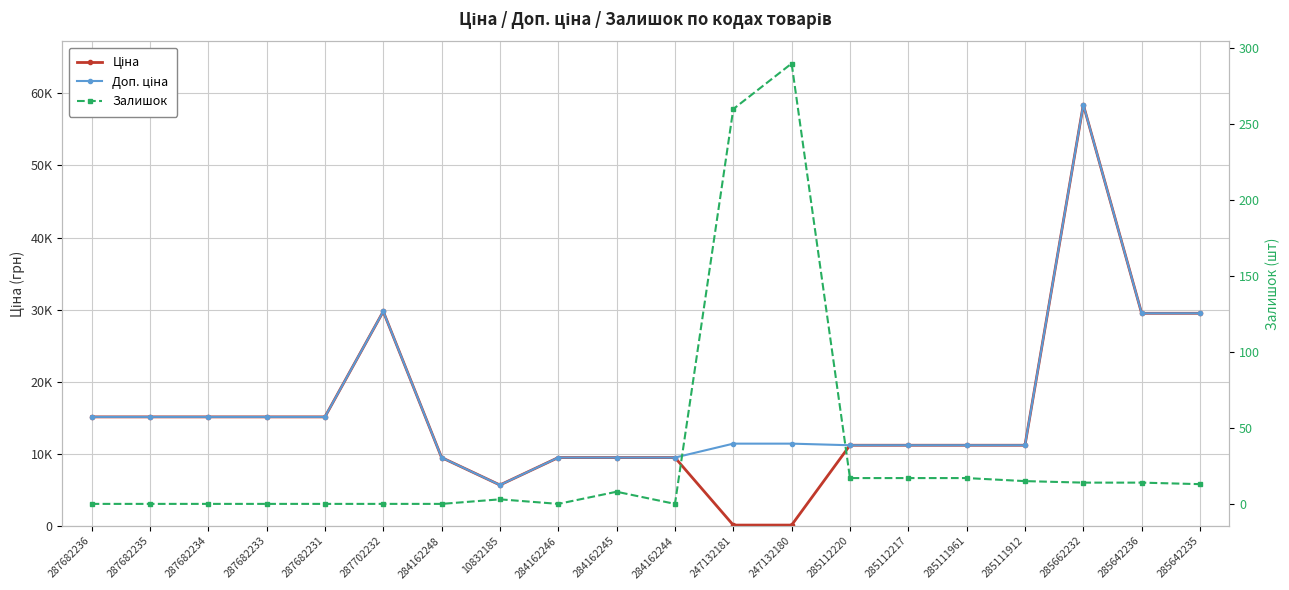

Is the value of Залишок at 285112220 greater than the value of Доп. ціна at 285112220?

No